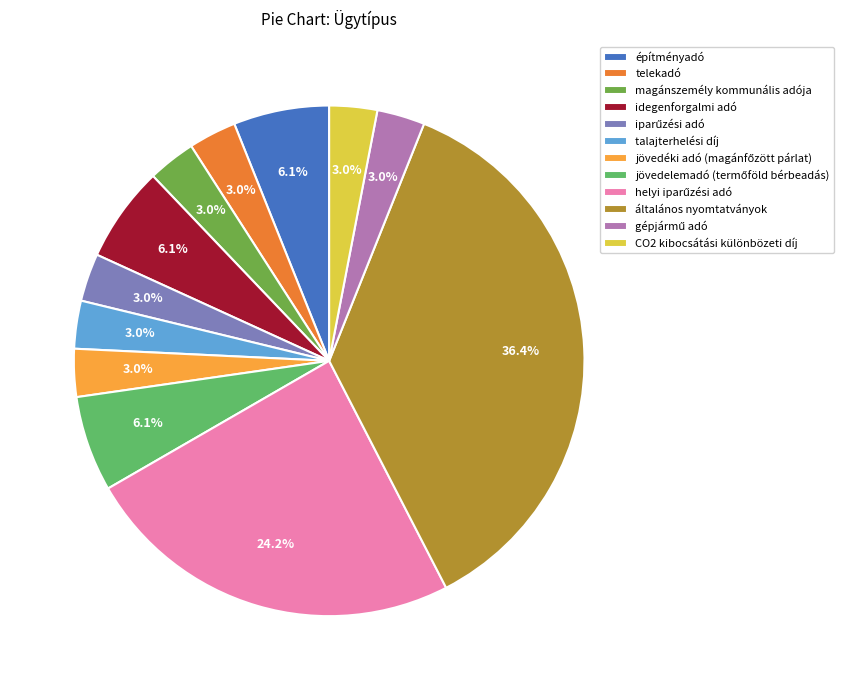

How many segments does this pie chart have?

12